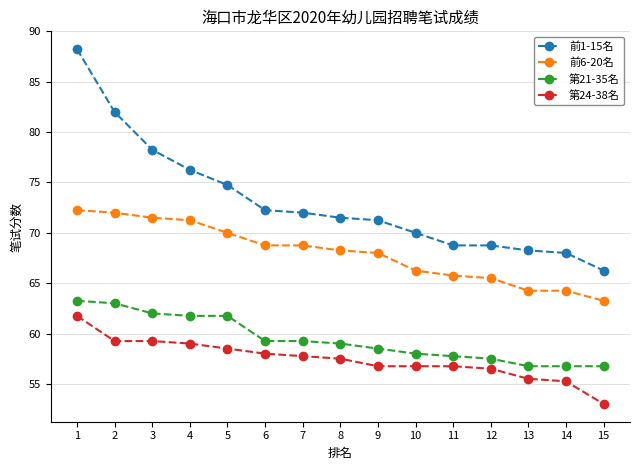

How many values in the 第24-38名 series exceed 57?

8